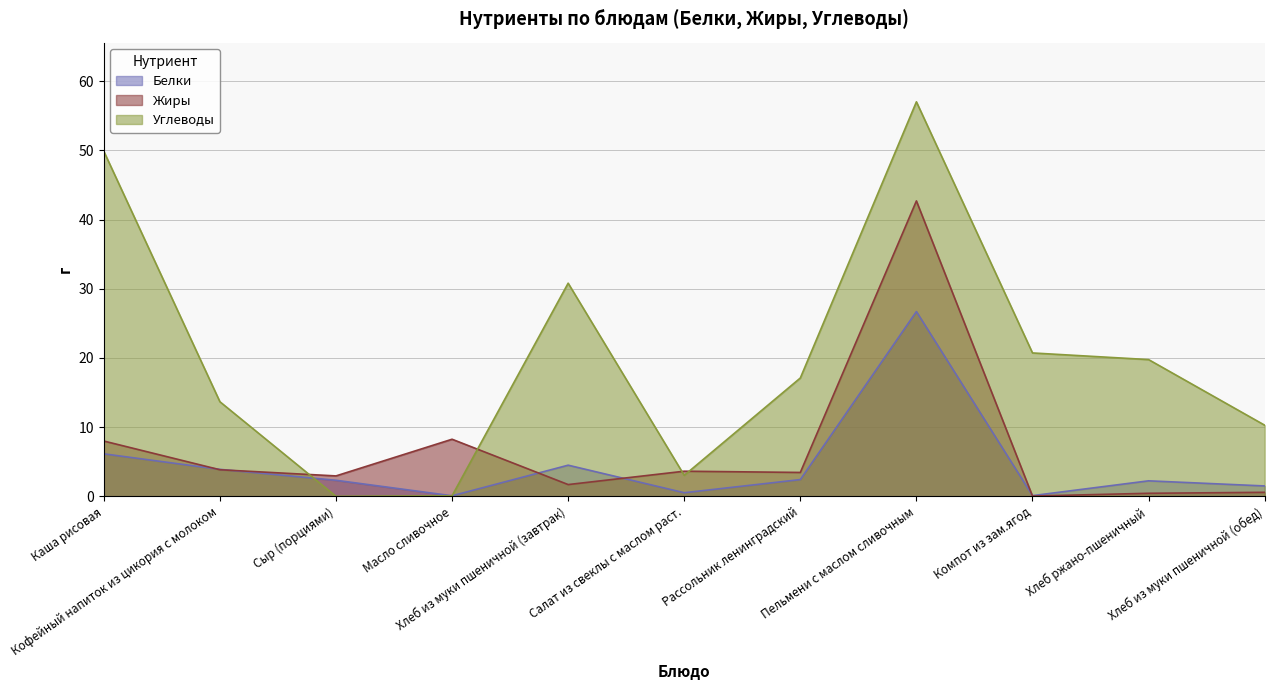

Between Хлеб из муки пшеничной (завтрак) and Рассольник ленинградский, which series saw the biggest shift?

Углеводы